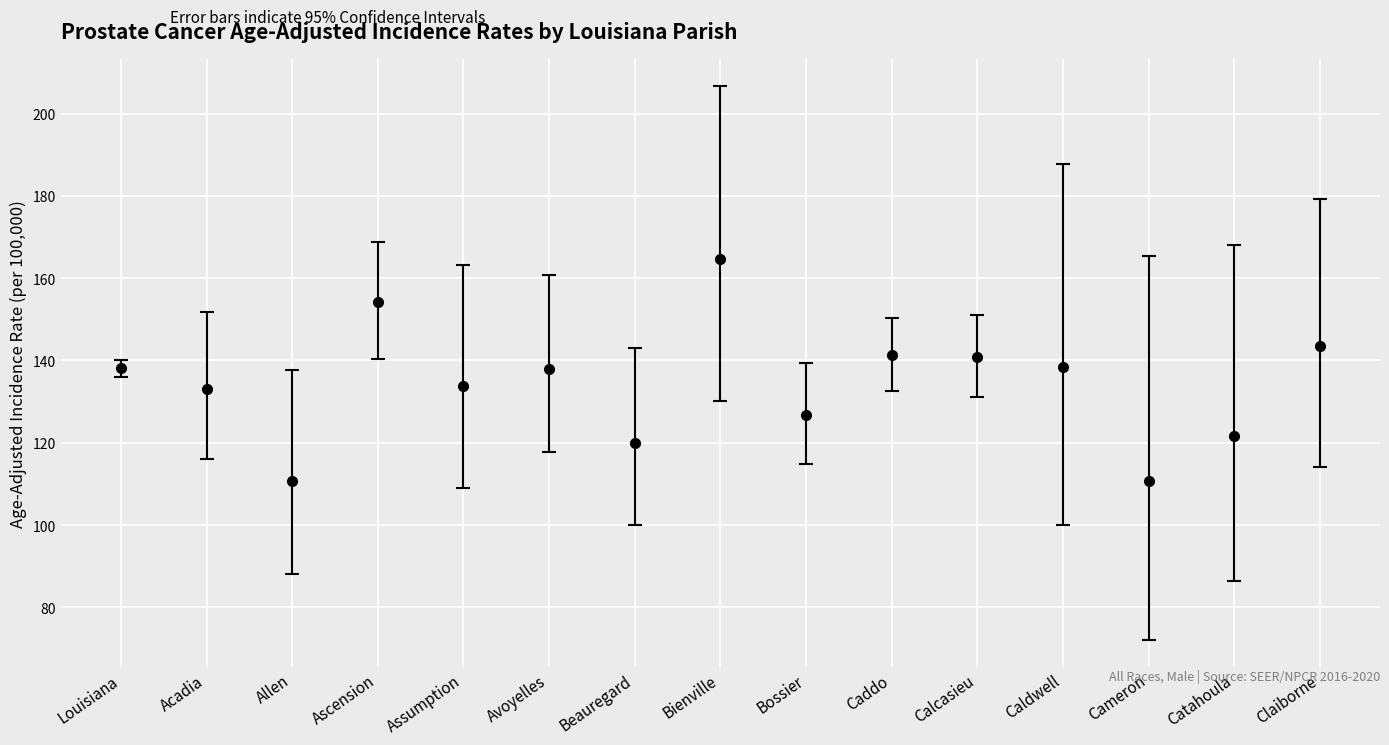

What value does the data have at Avoyelles?

138.0